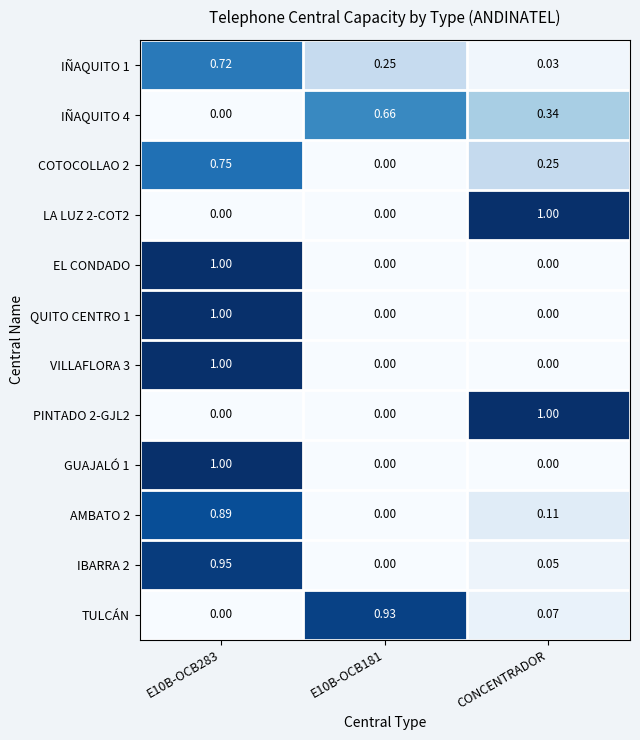

What is the total value across all series at E10B-OCB283?

7.3